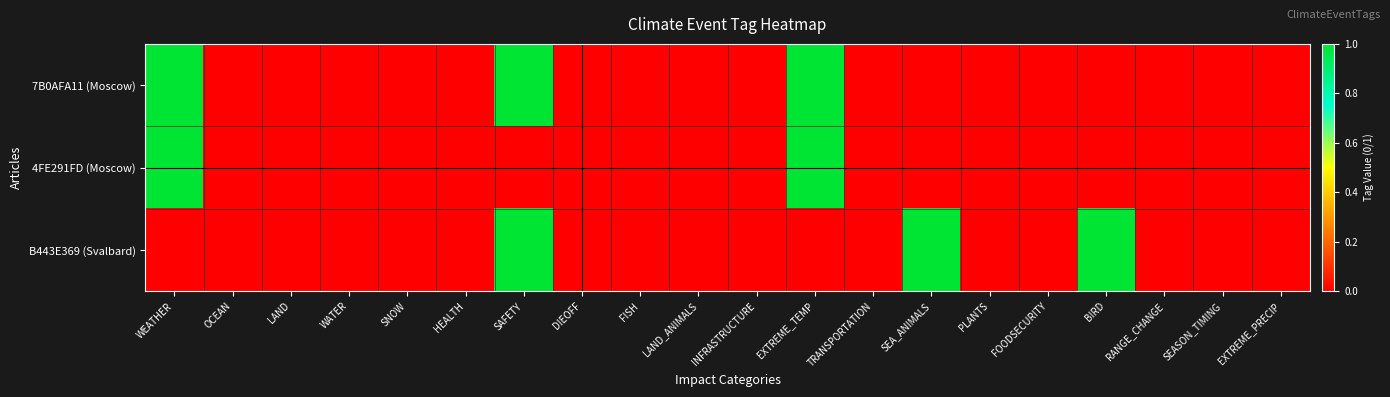

Which category has the highest value across all series?

WEATHER